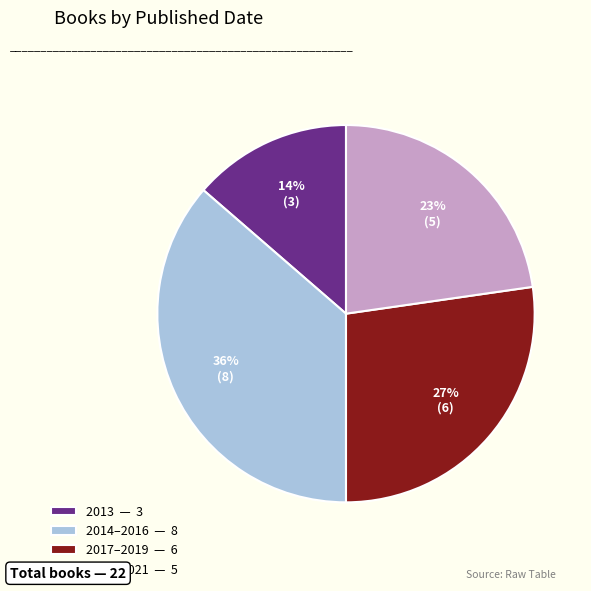

Combined, do 2013 — 3 and 2017–2019 — 6 account for over 50%?

No